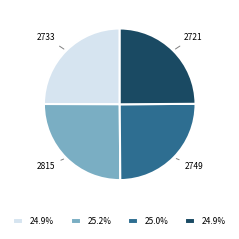

Is there a majority slice in this chart?

No